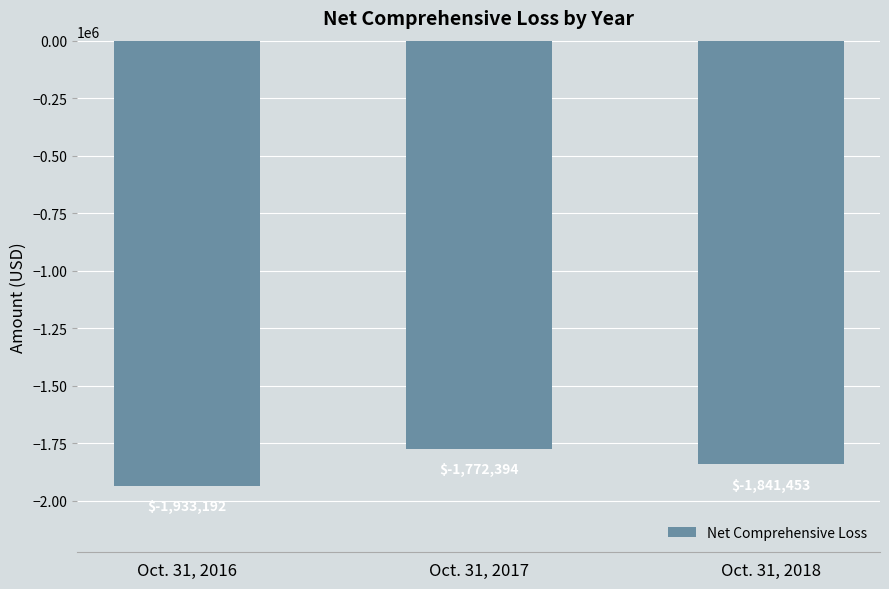

What is the sum of the values at Oct. 31, 2016 and Oct. 31, 2017?

-3705586